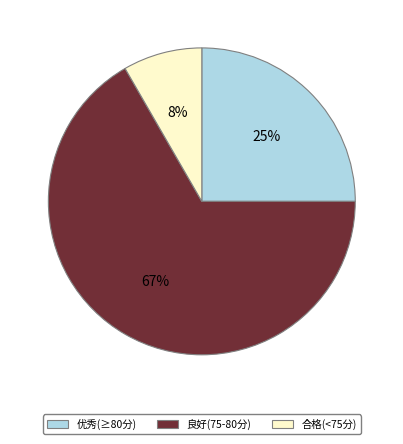

How many slices are in this pie chart?

3